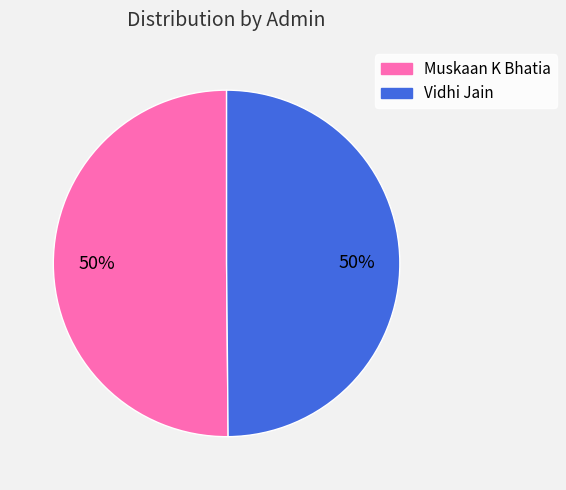

True or false: Vidhi Jain accounts for 50% of the total.

True